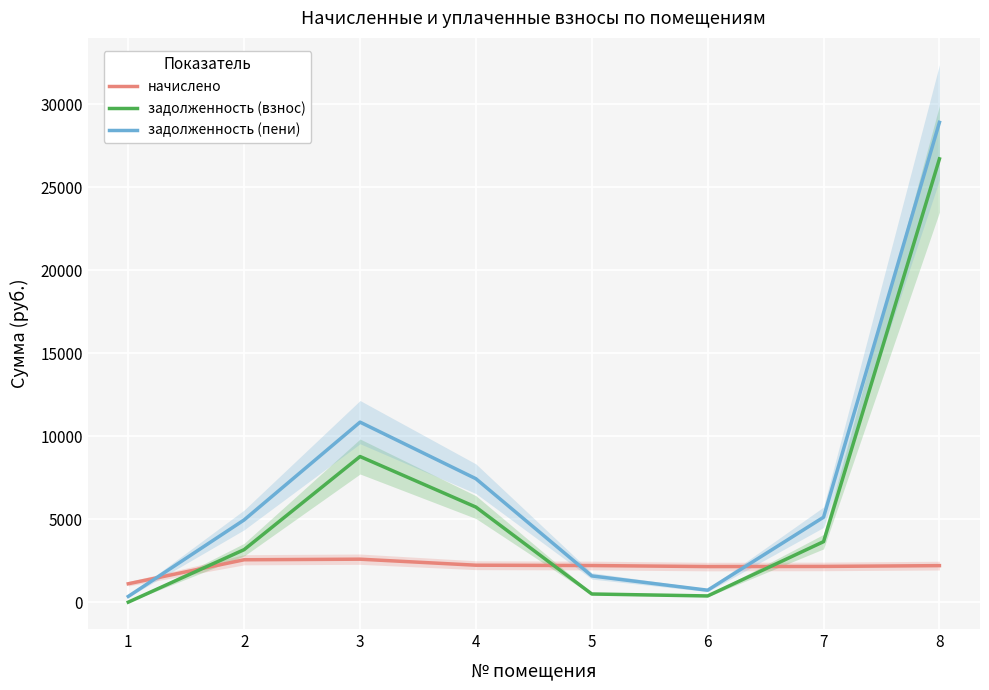

Reading left to right, list all the values displayed in this chart.

начислено: 1=1109.0	2=2555.2	3=2590.0	4=2227.1	5=2206.9	6=2144.4	7=2153.6	8=2201.4
задолженность (взнос): 1=0.0	2=3166.4	3=8778.0	4=5729.3	5=492.2	6=374.5	7=3647.5	8=26718.3
задолженность (пени): 1=345.4	2=4958.0	3=10850.4	4=7438.7	5=1581.5	6=720.8	7=5120.6	8=28919.7